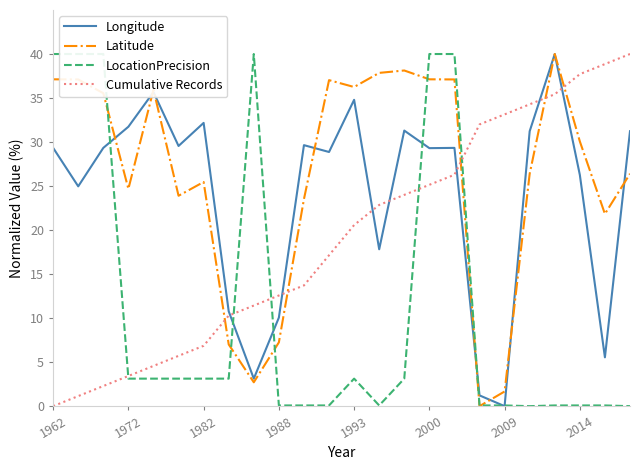

Reading left to right, transcribe all the data shown in this chart.

Longitude: 29.3	25.0	29.3	31.7	35.7	29.6	32.2	10.8	3.1	10.1	29.6	28.9	34.8	17.8	31.3	29.3	29.3	1.2	0.0	31.2	40.0	26.3	5.5	31.2
Latitude: 37.1	37.1	35.5	24.7	35.9	23.9	25.5	7.0	2.7	7.2	23.5	37.0	36.3	37.9	38.1	37.1	37.1	0.0	1.7	26.4	40.0	30.1	21.8	26.4
LocationPrecision: 40.0	40.0	40.0	3.1	3.1	3.1	3.1	3.1	40.0	0.1	0.1	0.1	3.1	0.1	3.1	40.0	40.0	0.1	0.1	0.0	0.1	0.1	0.1	0.0
Cumulative Records: 0.0	1.1	2.3	3.4	4.6	5.7	6.9	10.3	11.4	12.6	13.7	17.1	20.6	22.9	24.0	25.1	26.3	32.0	33.1	34.3	35.4	37.7	38.9	40.0